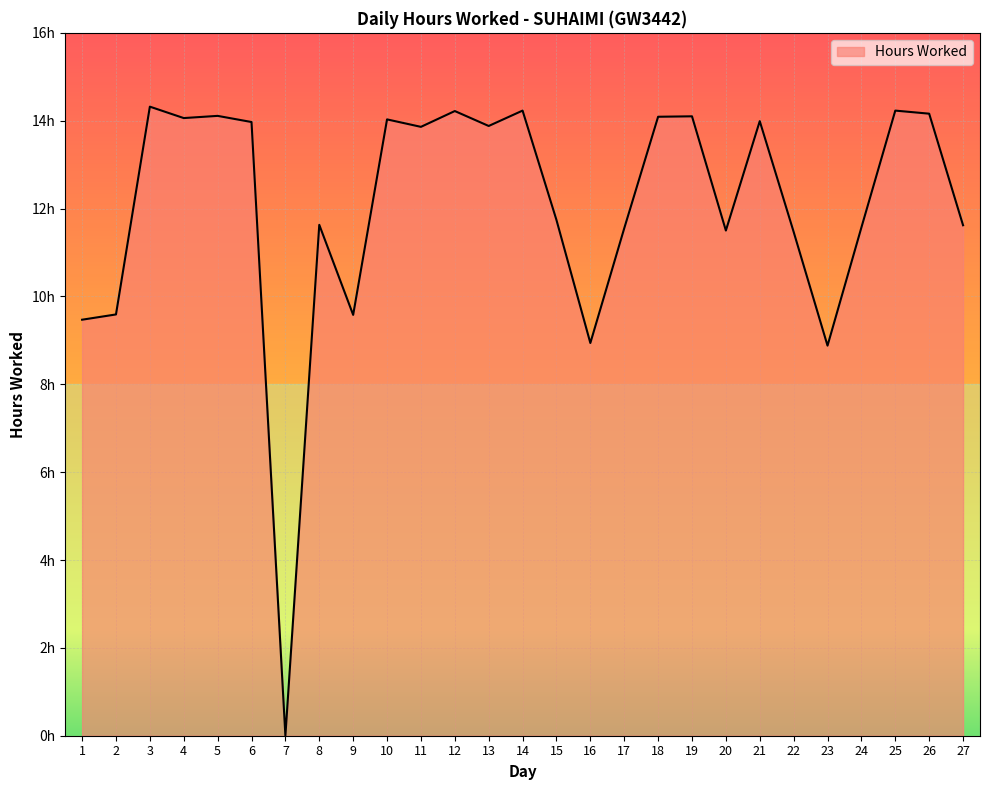

List the labels in order of value, smallest first.

7, 23, 16, 1, 9, 2, 22, 20, 17, 24, 27, 8, 15, 11, 13, 6, 21, 10, 4, 18, 19, 5, 26, 12, 14, 25, 3